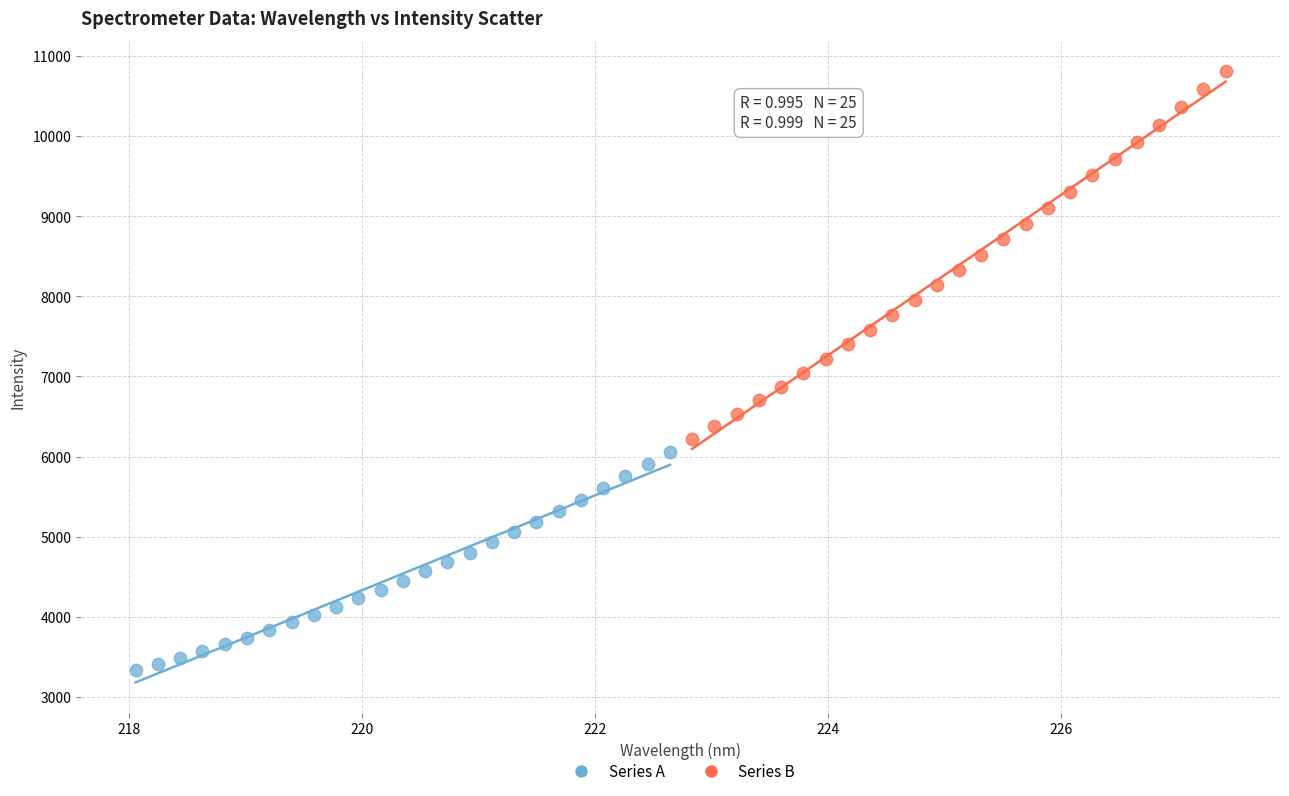

Which series contains the lowest Y value?

Series A